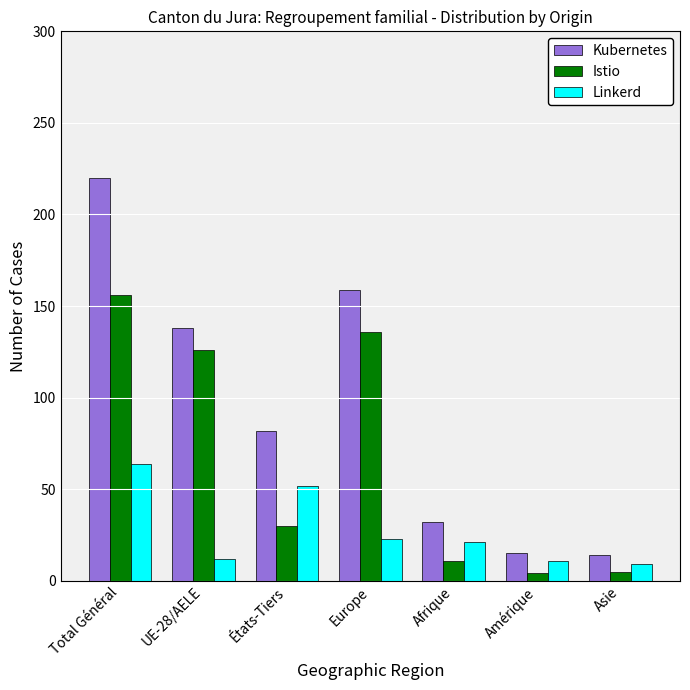

What position from the left is Amérique?

6